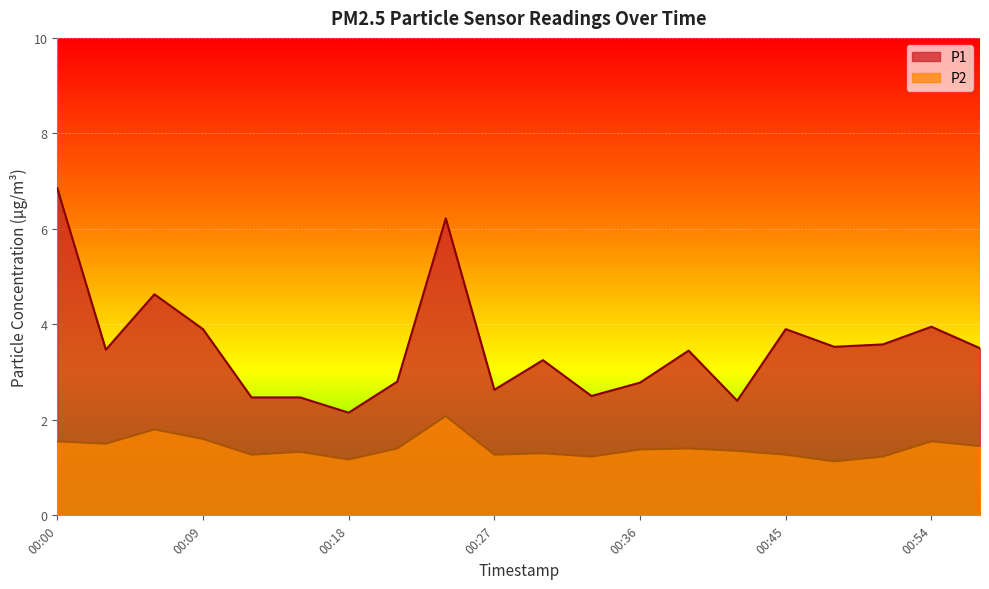

Which has a higher value, 00:48 or 00:03?

00:48